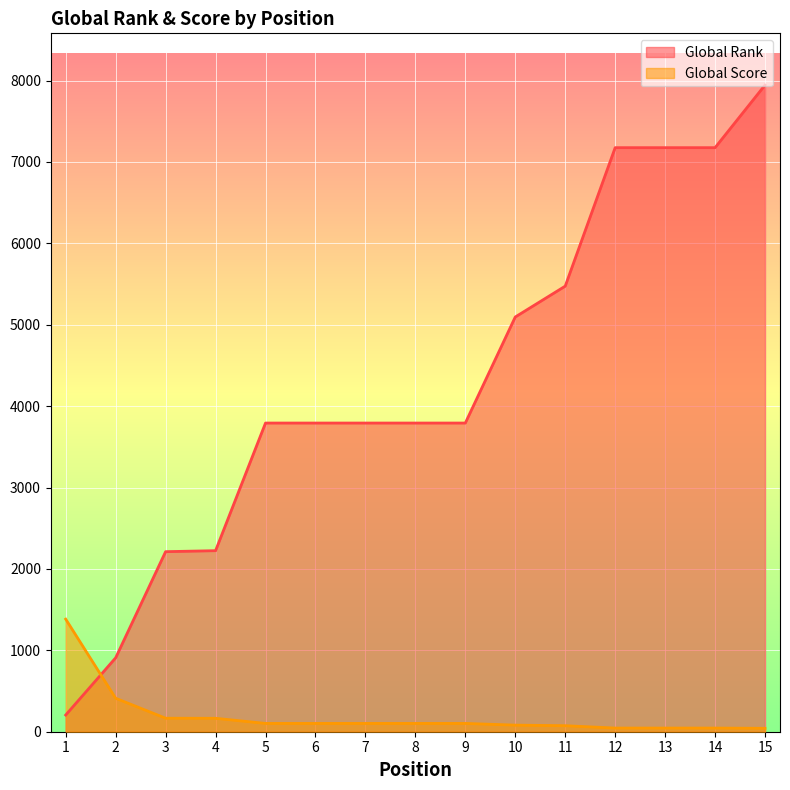

Reading left to right, what are all the values shown in this chart?

Global Rank: 1=205	2=908	3=2212	4=2224	5=3792	6=3792	7=3792	8=3792	9=3792	10=5095	11=5474	12=7175	13=7175	14=7175	15=7944
Global Score: 1=1383	2=411	3=166	4=165	5=102	6=102	7=102	8=102	9=102	10=81	11=74	12=45	13=45	14=45	15=42